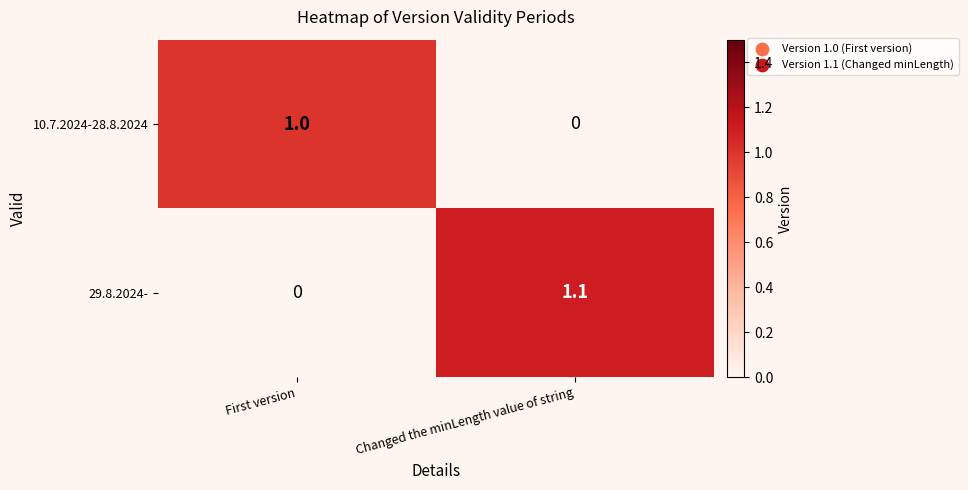

List the series in order of their peak value, lowest first.

10.7.2024-28.8.2024, 29.8.2024-